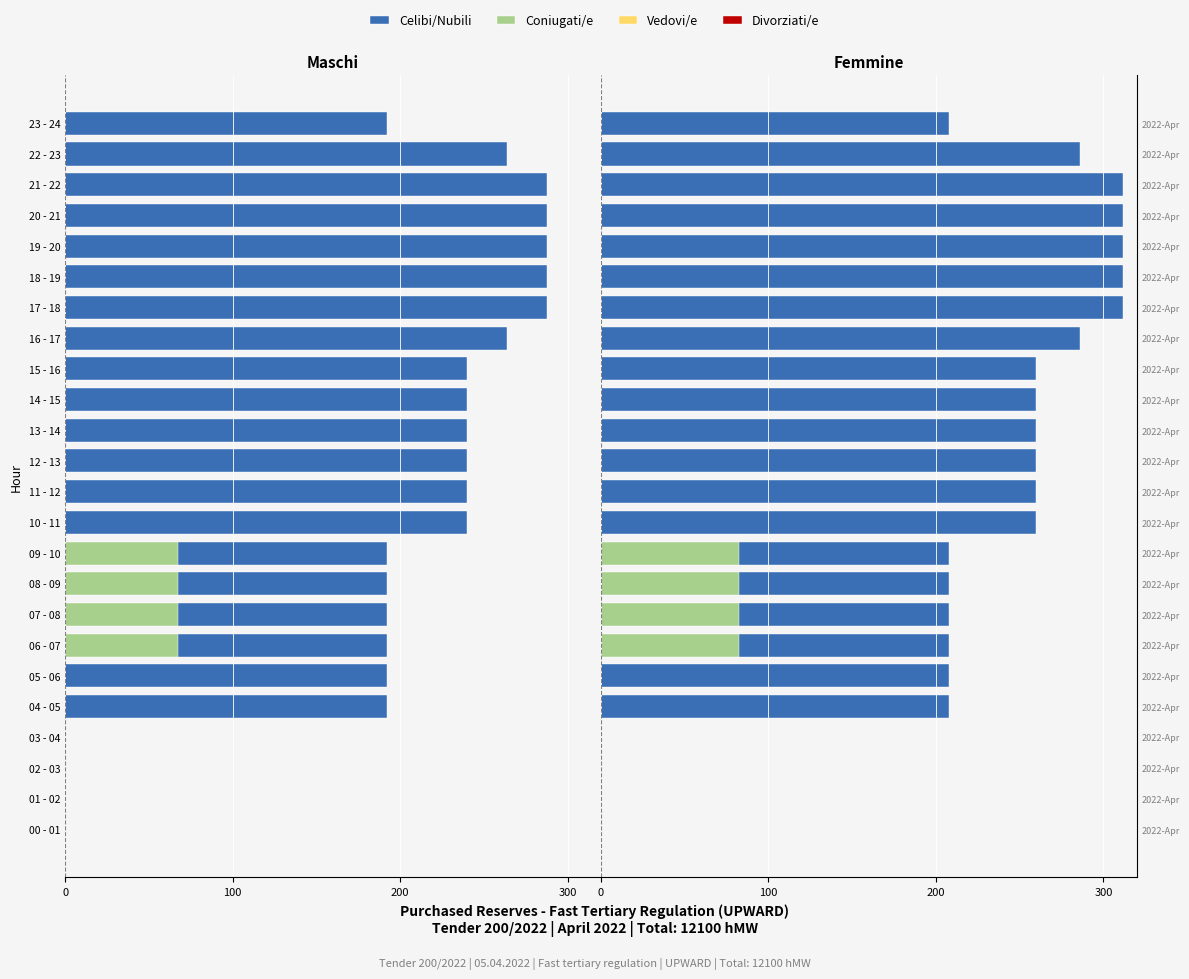

The value of Coniugati/e at 03 - 04 is 0.0. True or false?

True